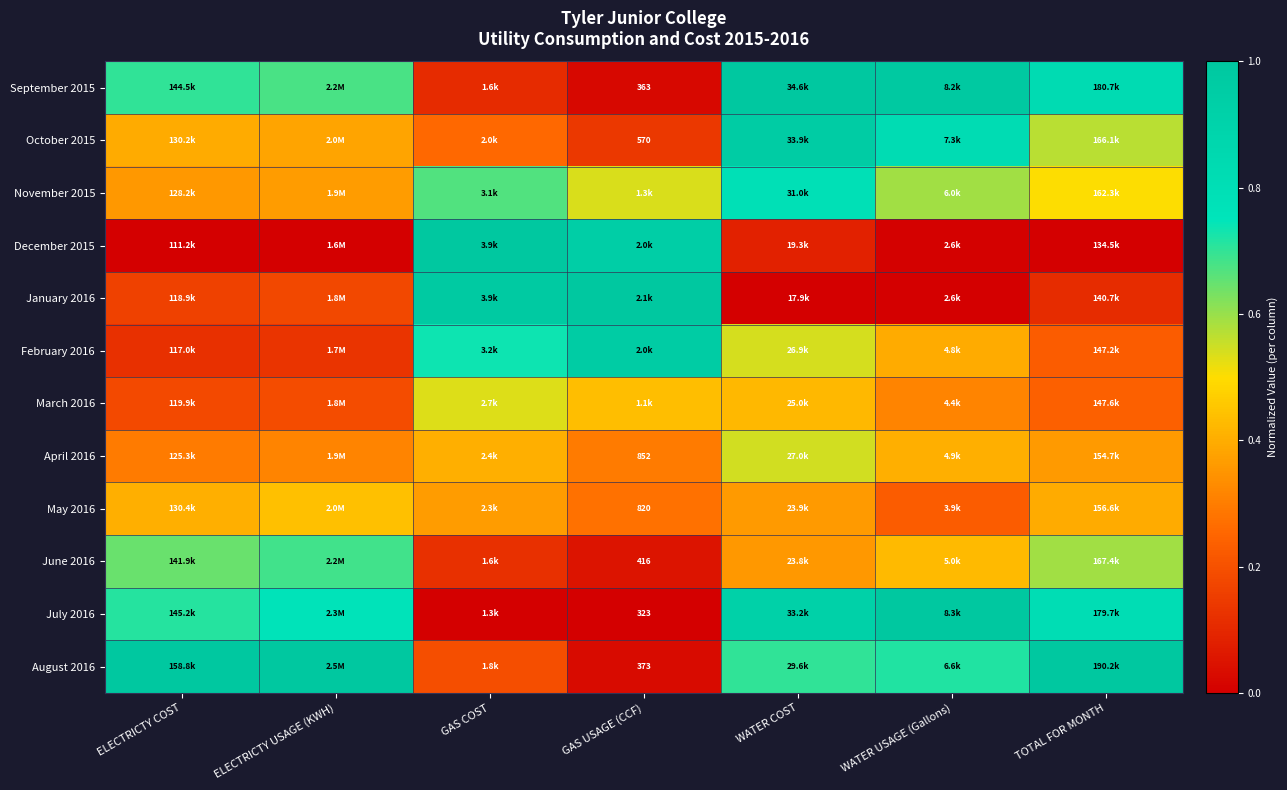

Rank the series at WATER USAGE (Gallons) from highest to lowest value.

July 2016, September 2015, October 2015, August 2016, November 2015, June 2016, April 2016, February 2016, March 2016, May 2016, December 2015, January 2016